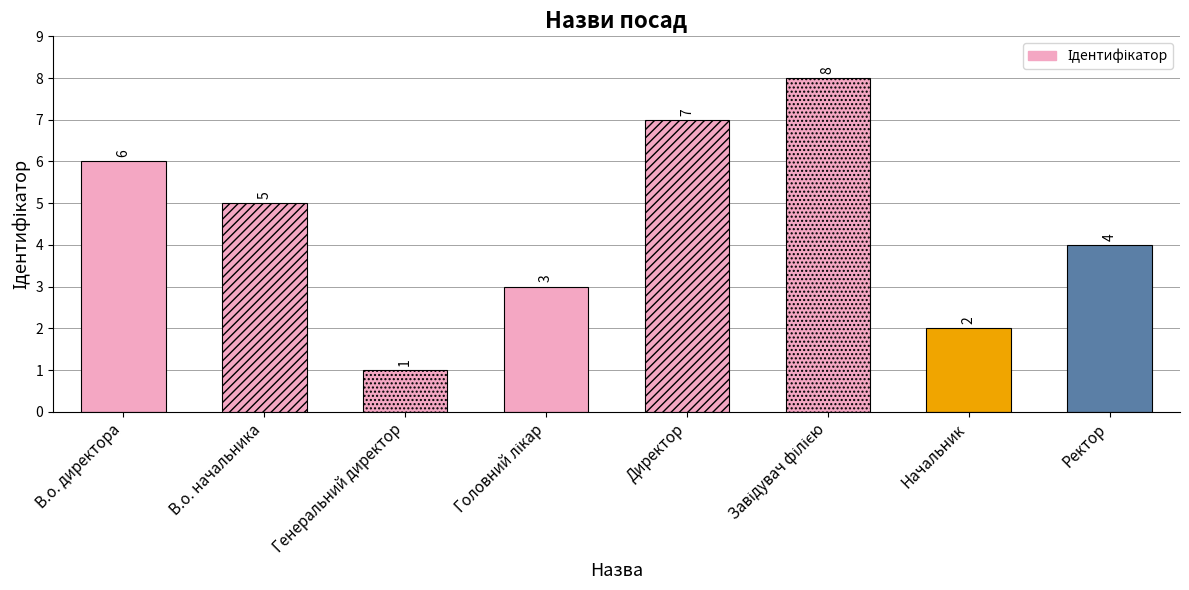

Reading right to left, extract all data points from this chart.

Ректор=4	Начальник=2	Завідувач філією=8	Директор=7	Головний лікар=3	Генеральний директор=1	В.о. начальника=5	В.о. директора=6